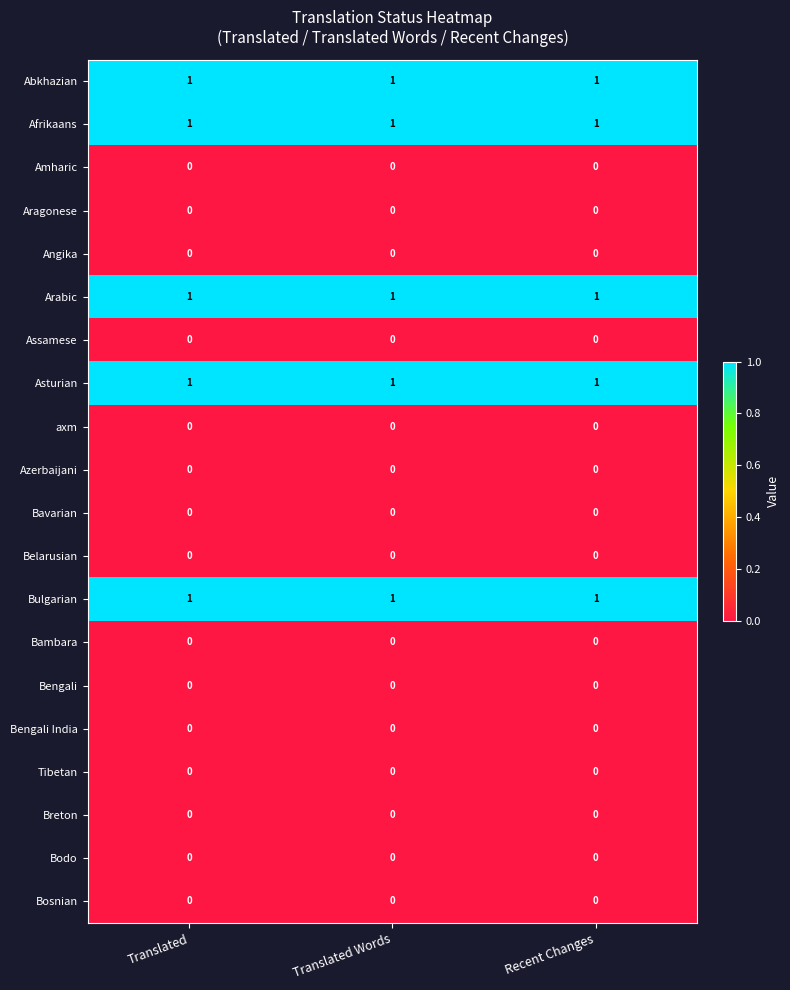

Is it true that Bavarian equals 0 at Recent Changes?

True